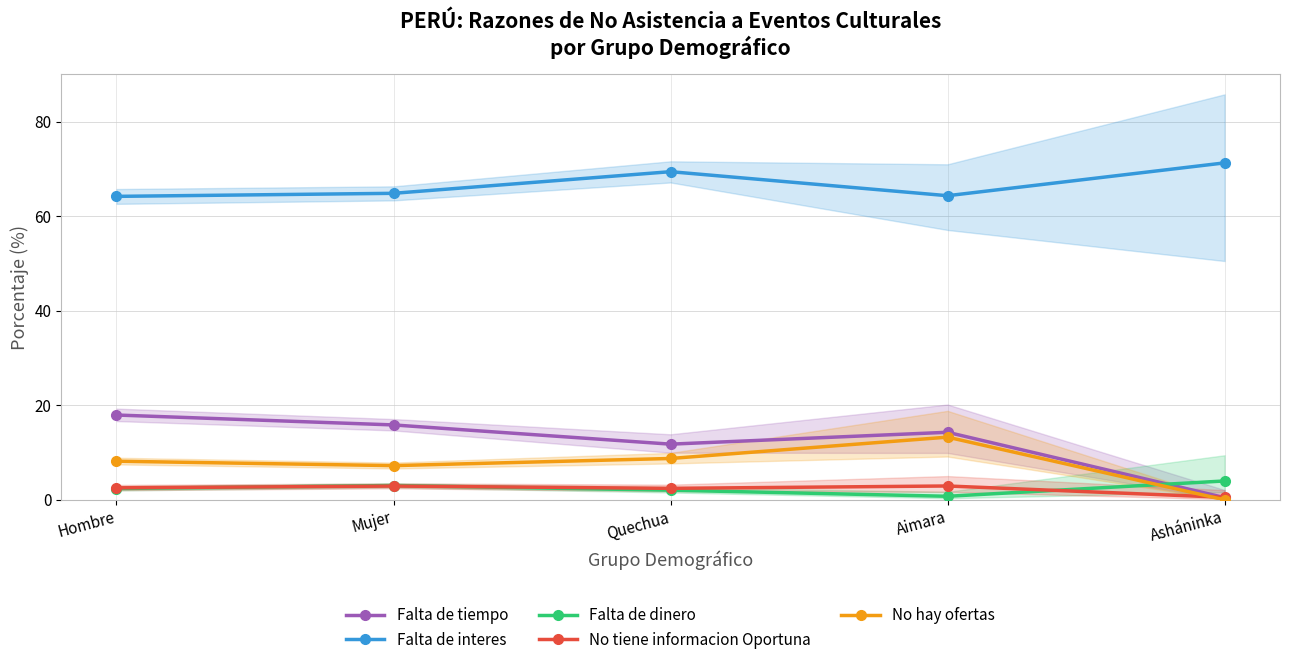

Rank the series at Hombre from highest to lowest value.

Falta de interes, Falta de tiempo, No hay ofertas, No tiene informacion Oportuna, Falta de dinero